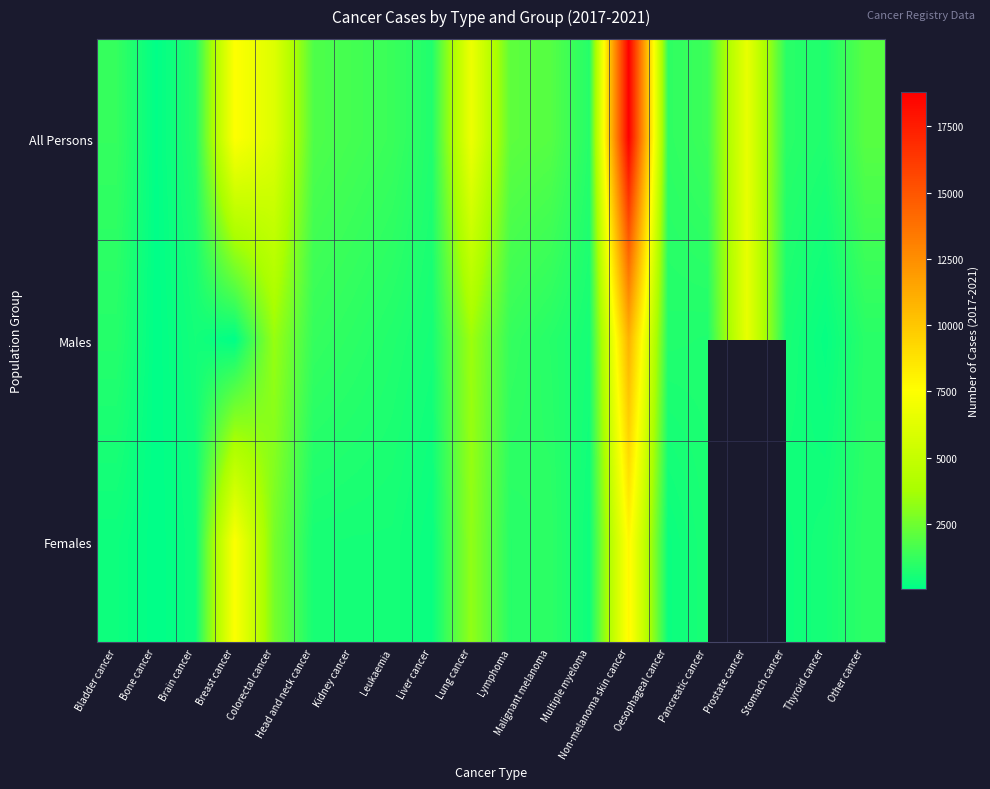

What is the spread (max minus min) of values at Multiple myeloma?

533.0